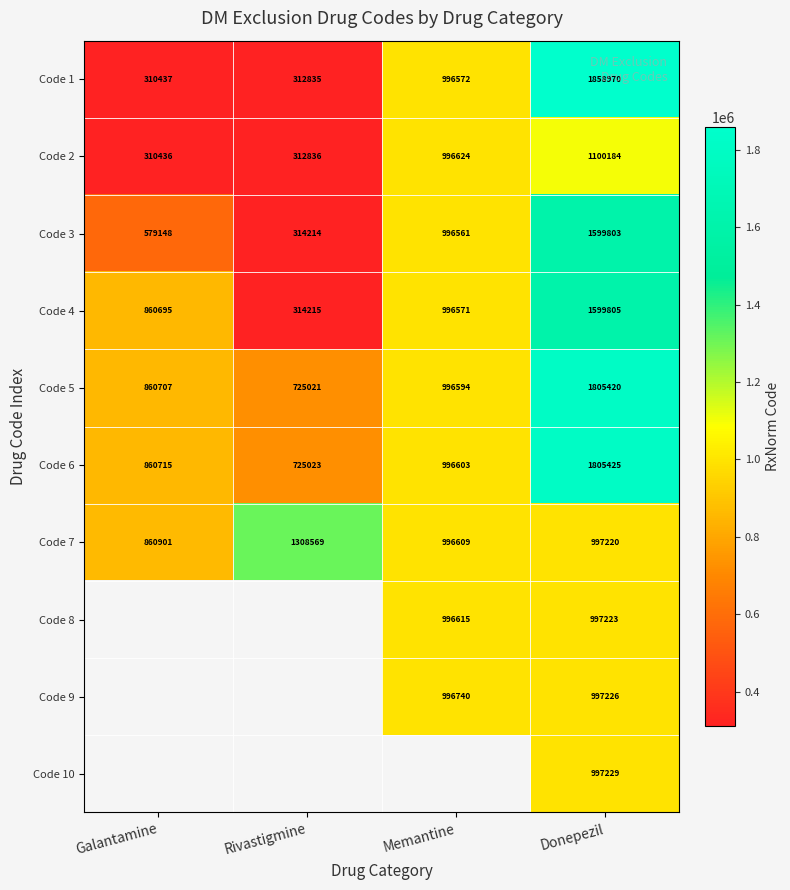

The value of Code 3 at Memantine is 251798. True or false?

False